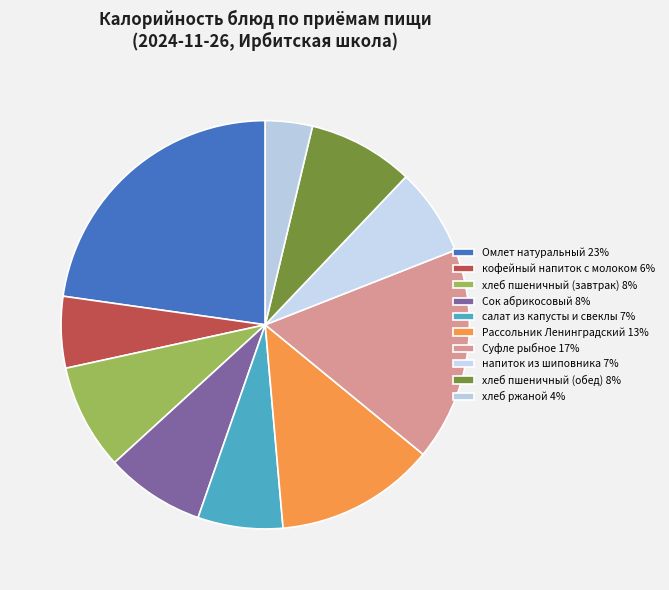

Which category has the biggest portion of the pie?

Омлет натуральный